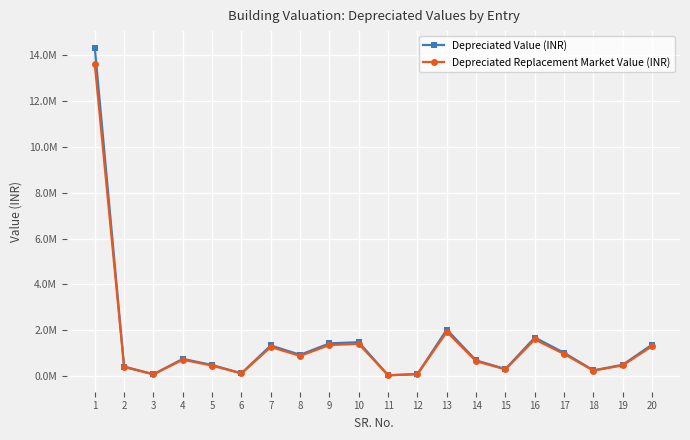

Does the chart have visible grid lines?

Yes